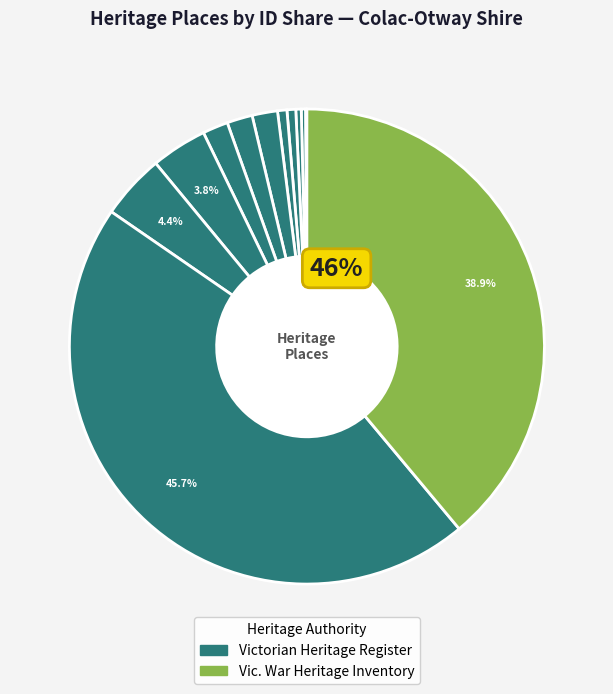

Approximately how many times larger is the value at HENRY'S NO.1 MILL compared to MOUNT HESSE STATION?

2.7